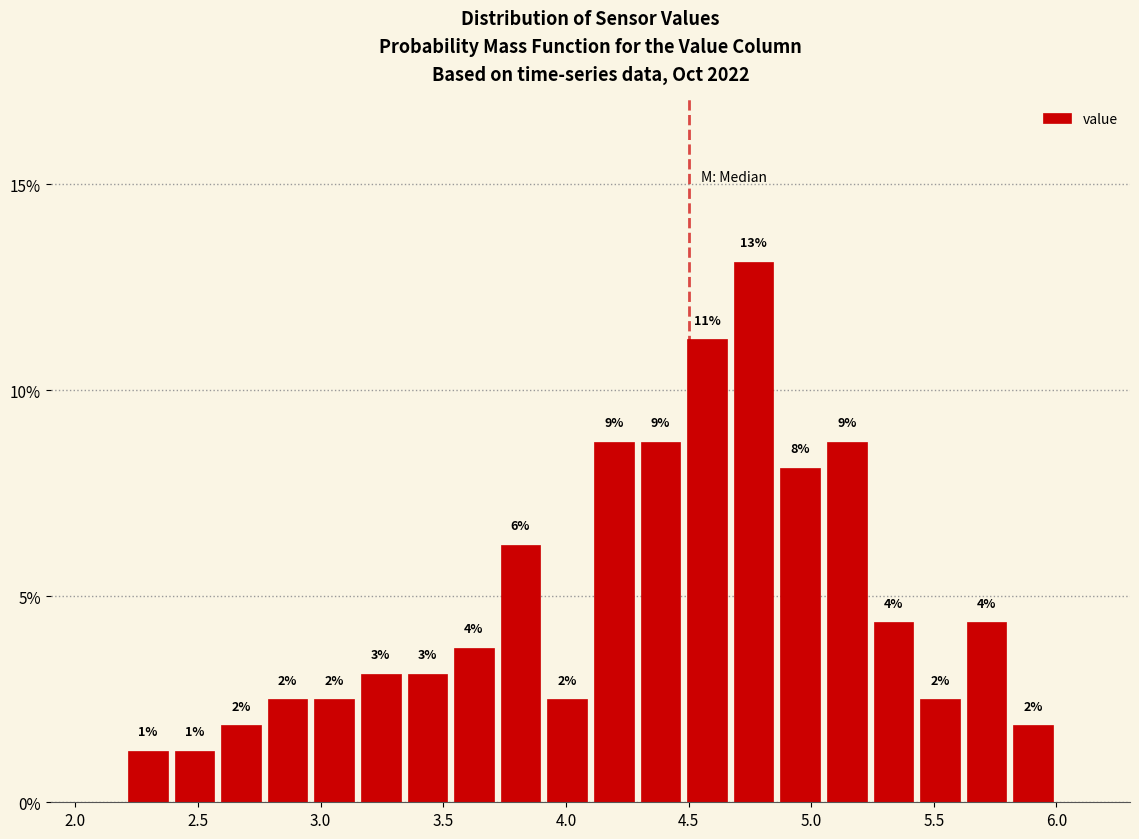

Around what value on the x-axis is the tallest bar? Give the approximate position of its centre, as read against the axis.

4.75